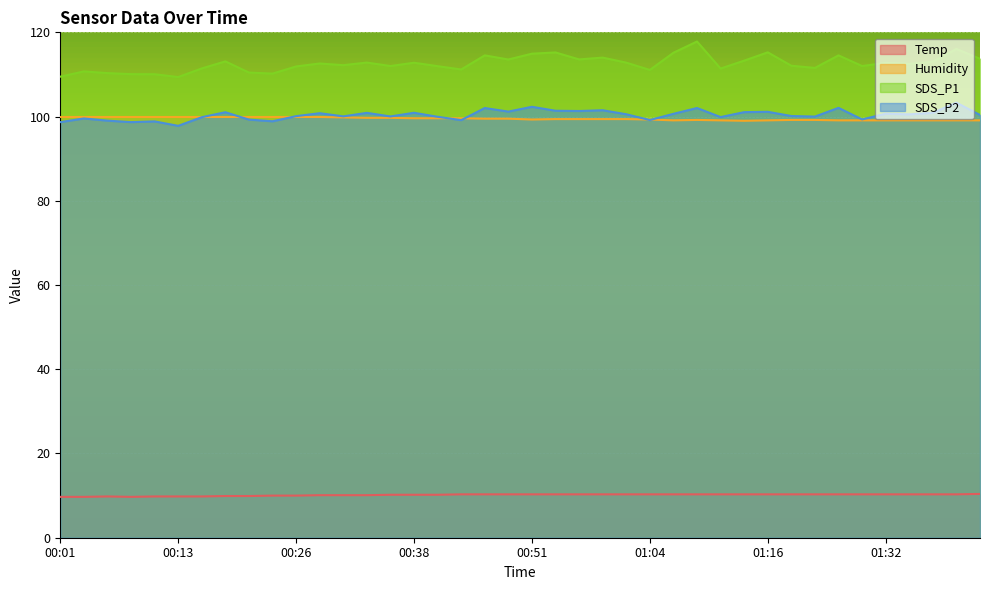

Is it true that SDS_P1 equals 111.2 at 00:43?

True